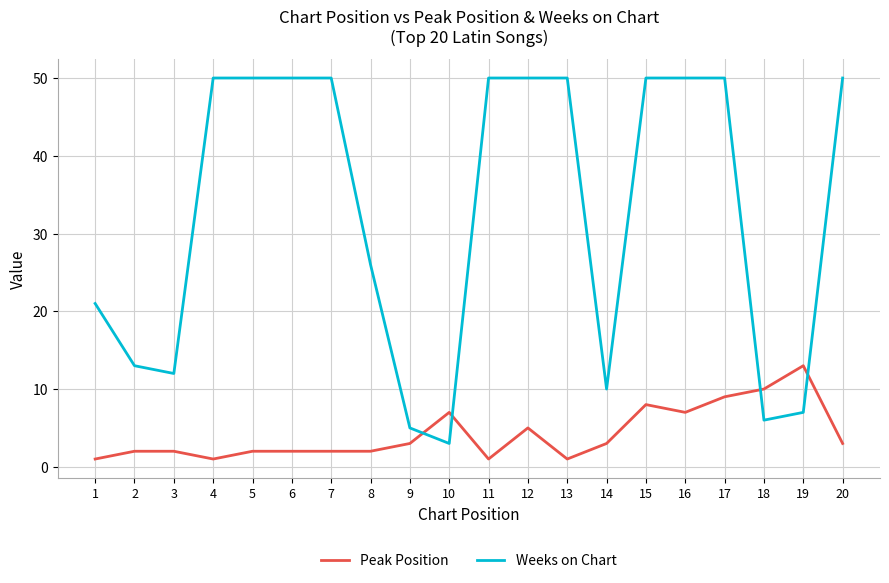

True or false: Weeks on Chart and Peak Position cross at least once.

True